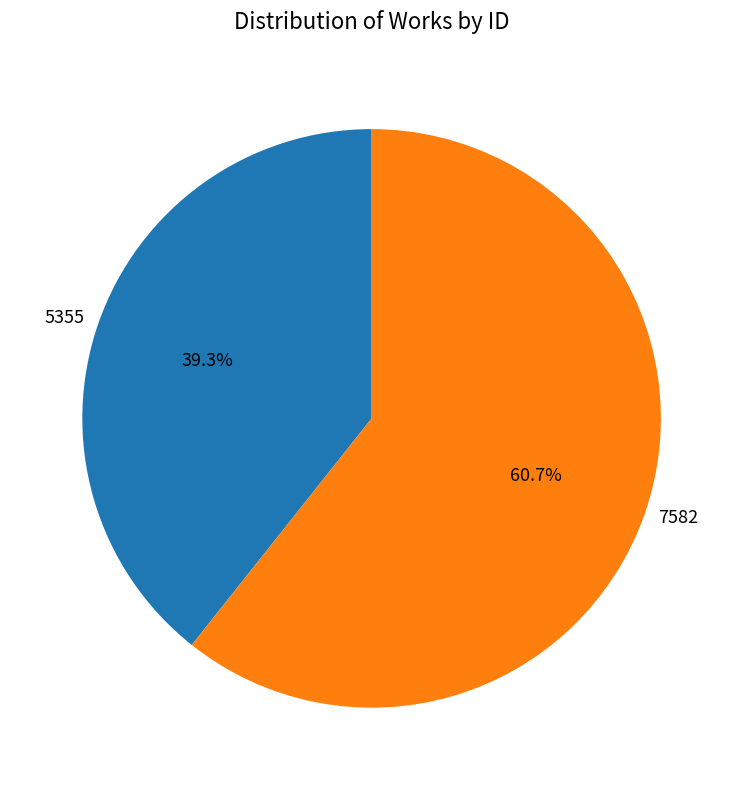

What percentage is the 7582 slice, to the nearest percent?

61%